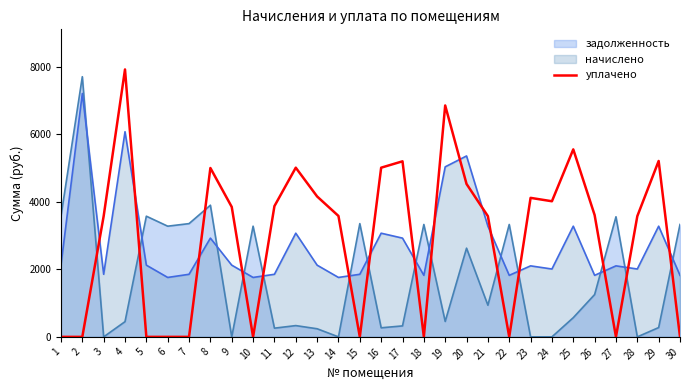

How many interior local peaks (higher than both neighbors) does the data have?

8